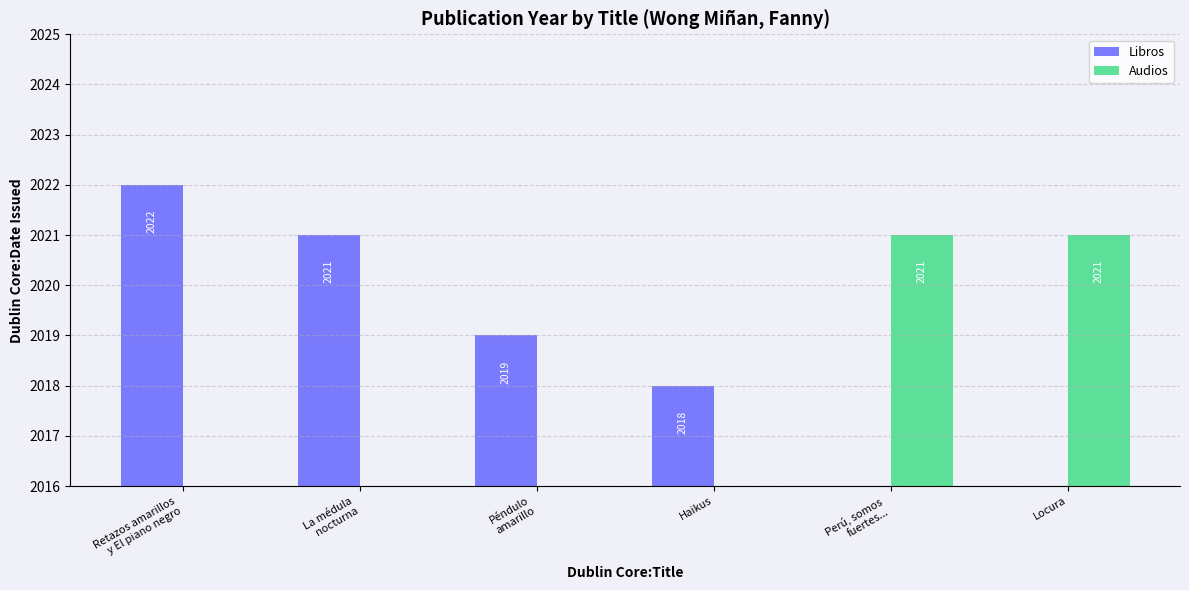

What is the change in value from Péndulo amarillo to Haikus?

-1